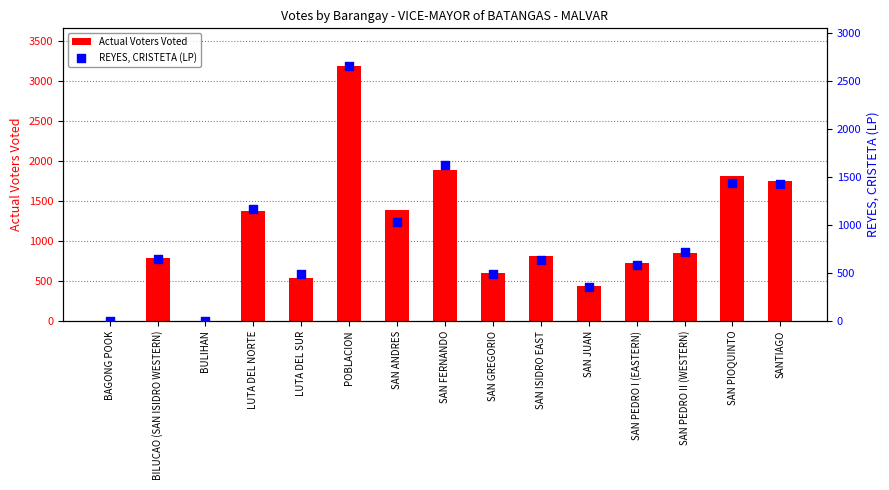

Is the value of Actual Voters Voted at LUTA DEL NORTE greater than the value of REYES, CRISTETA (LP) at SAN JUAN?

Yes